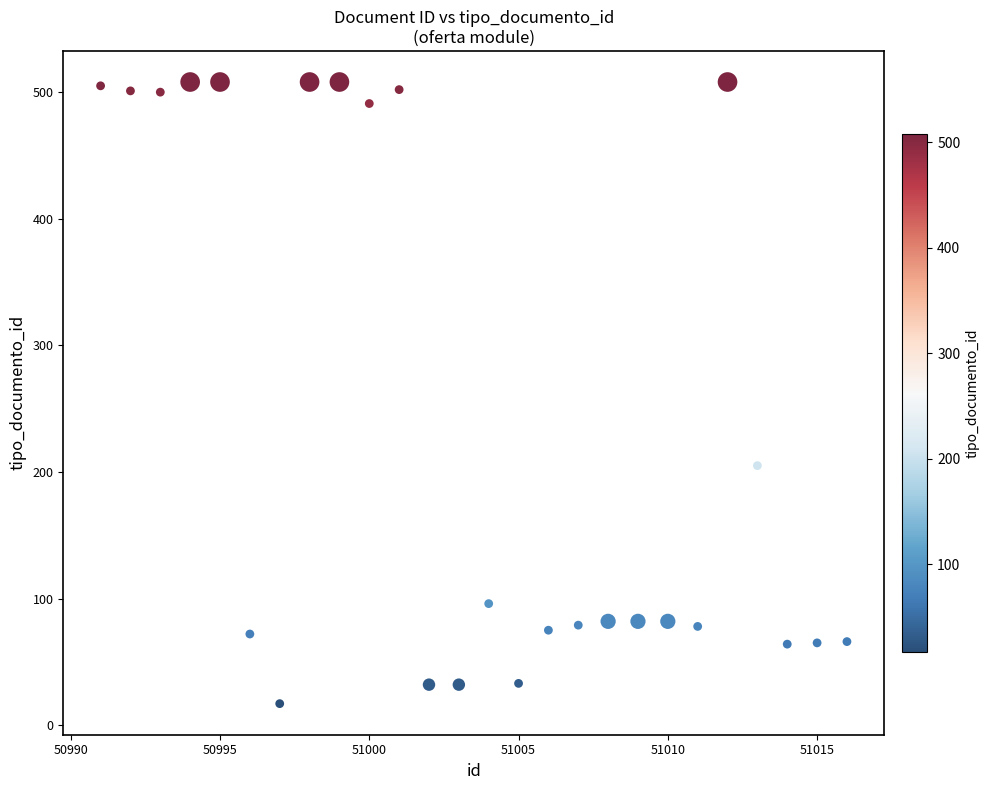

What is the range of X values (max minus min)?

25